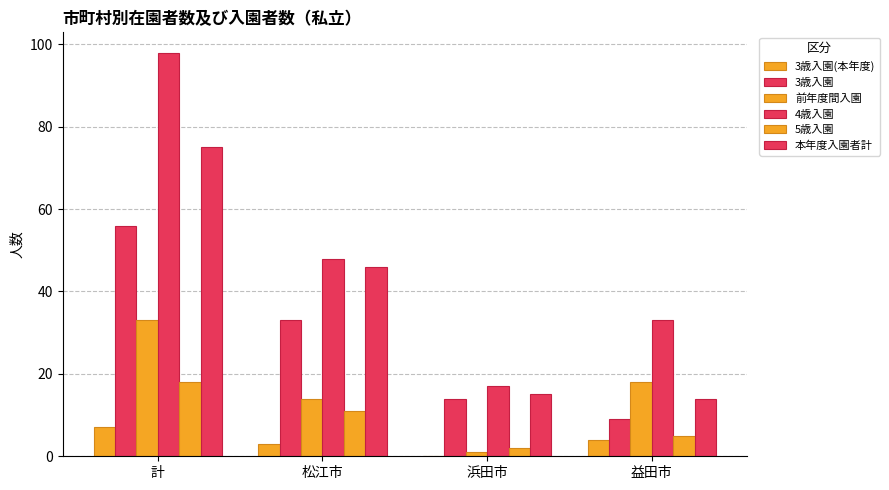

Does the chart contain stacked bars?

No